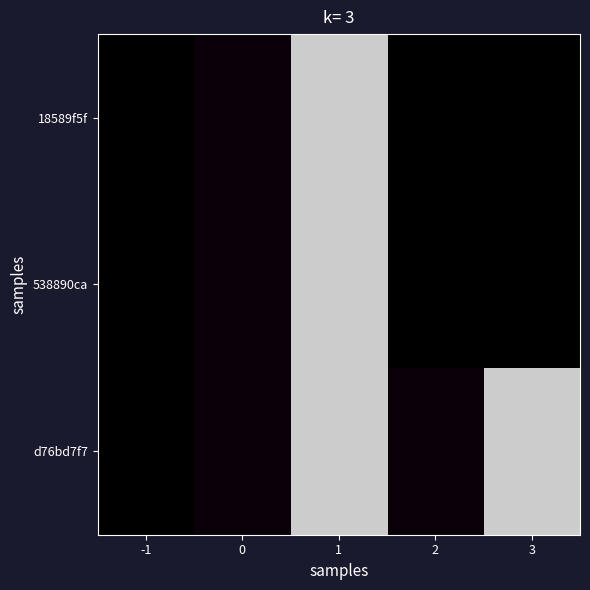

Reading left to right, what are all the values shown in this chart?

18589f5f: -1=0.0	0=0.0	1=7.6	2=0.0	3=0.0
538890ca: -1=0.0	0=0.0	1=7.6	2=0.0	3=0.0
d76bd7f7: -1=0.0	0=0.0	1=7.6	2=0.0	3=7.6